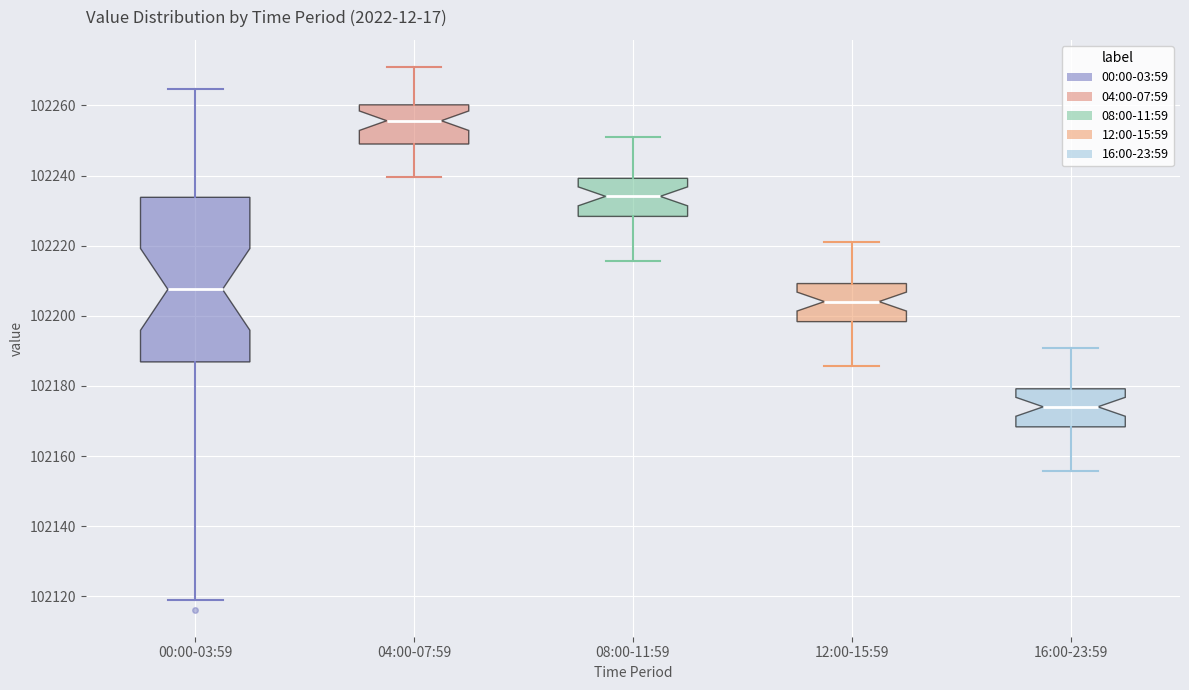

Which box has the highest median line?

04:00-07:59